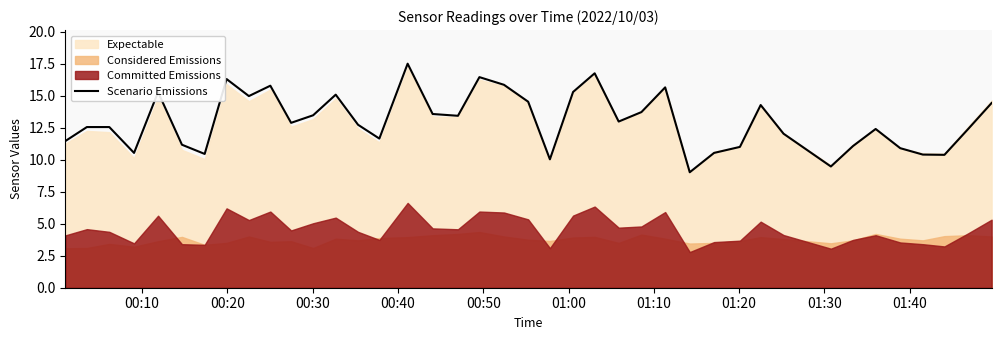

What is the maximum value for Scenario Emissions?

17.5